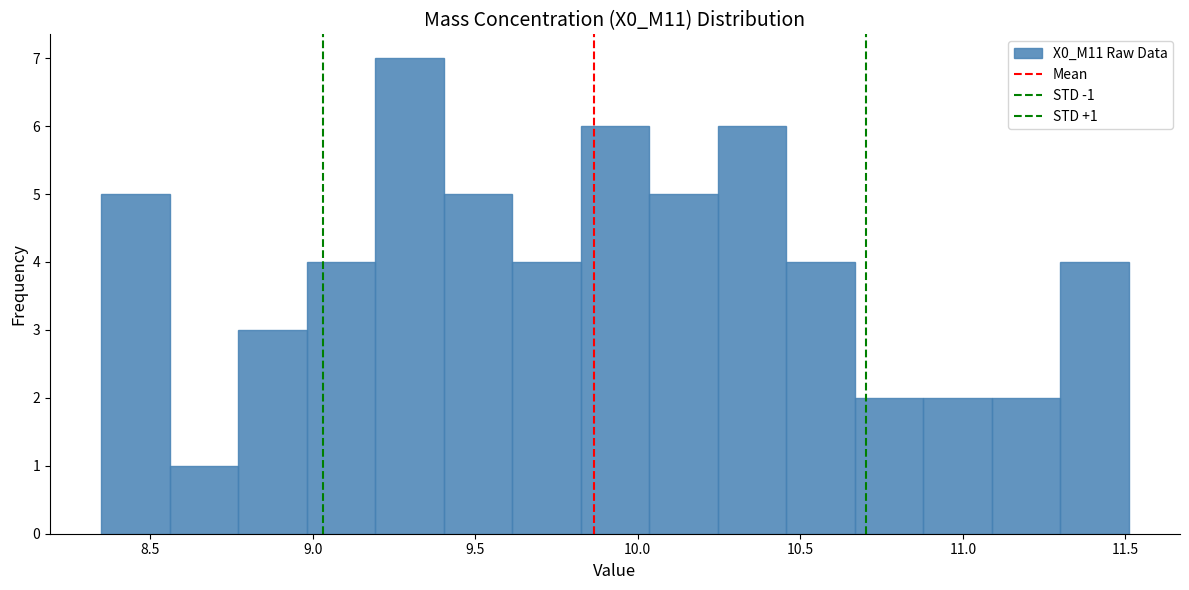

Which range on the x-axis has the tallest bar?

9.20 to 9.40